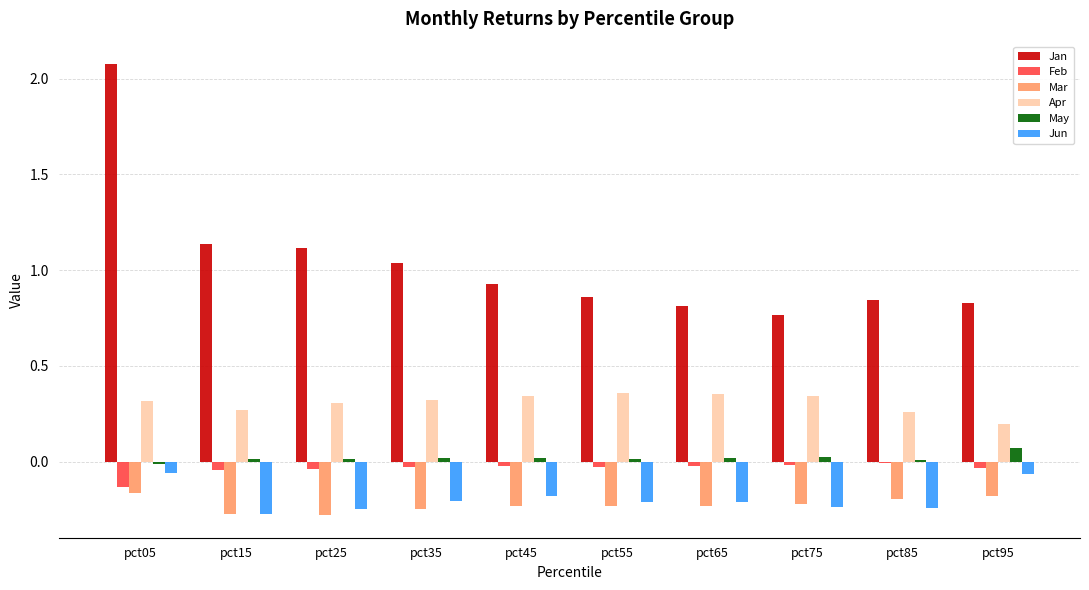

Which series has the widest spread of values?

Jan